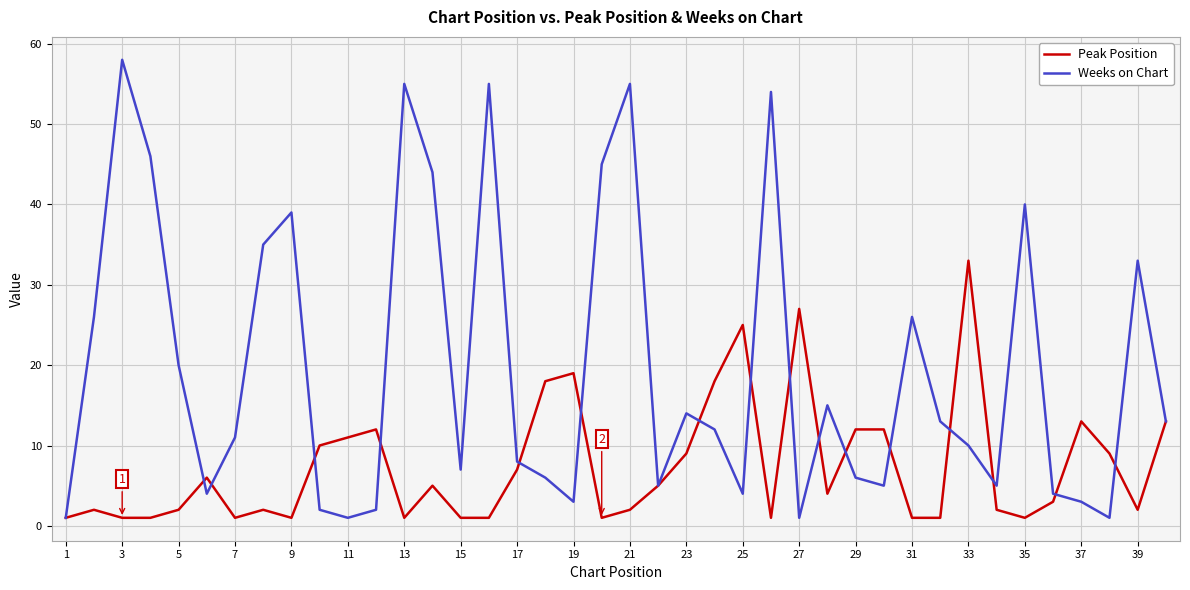

List the series in order of their peak value, highest first.

Weeks on Chart, Peak Position